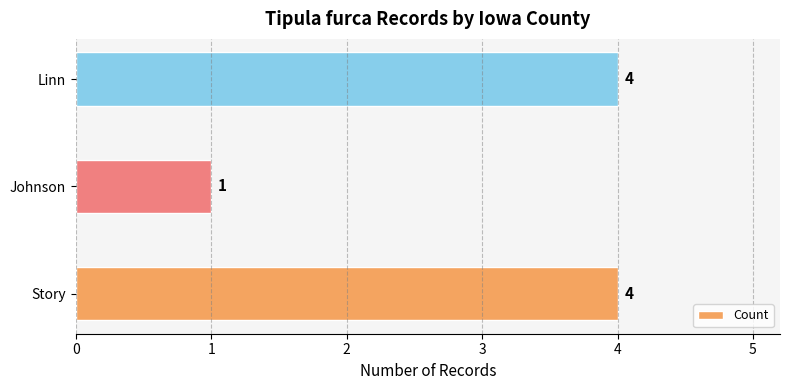

Are the bars grouped side by side (vs. stacked)?

No